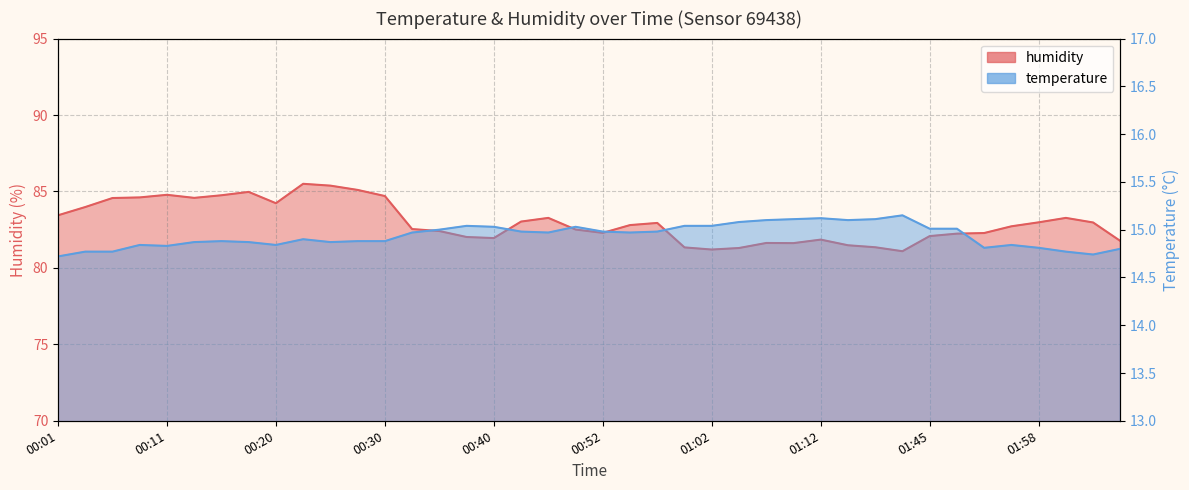

Reading left to right, what are all the values shown in this chart?

temperature: 14.7	14.8	14.8	14.8	14.8	14.9	14.9	14.9	14.8	14.9	14.9	14.9	14.9	15.0	15.0	15.0	15.0	15.0	15.0	15.0	15.0	15.0	15.0	15.0	15.0	15.1	15.1	15.1	15.1	15.1	15.1	15.2	15.0	15.0	14.8	14.8	14.8	14.8	14.7	14.8
humidity: 83.4	84.0	84.6	84.6	84.8	84.6	84.8	85.0	84.2	85.5	85.4	85.1	84.7	82.5	82.4	82.0	82.0	83.0	83.3	82.5	82.3	82.8	82.9	81.3	81.2	81.3	81.6	81.6	81.8	81.5	81.3	81.1	82.1	82.2	82.3	82.7	83.0	83.3	83.0	81.8